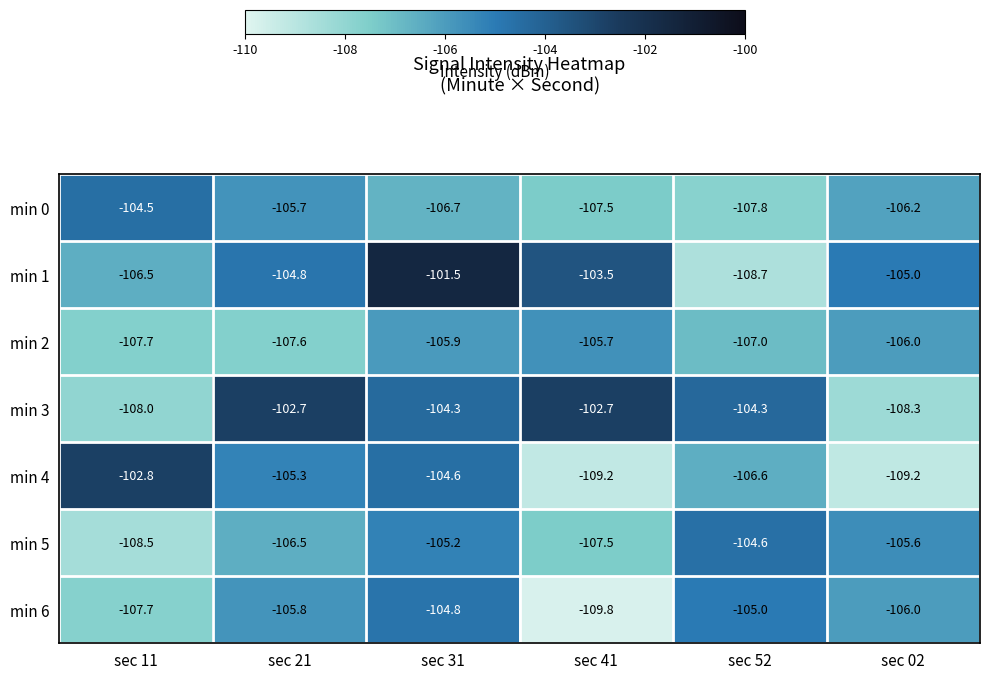

The value of min 6 at sec 31 is -104.8. True or false?

True